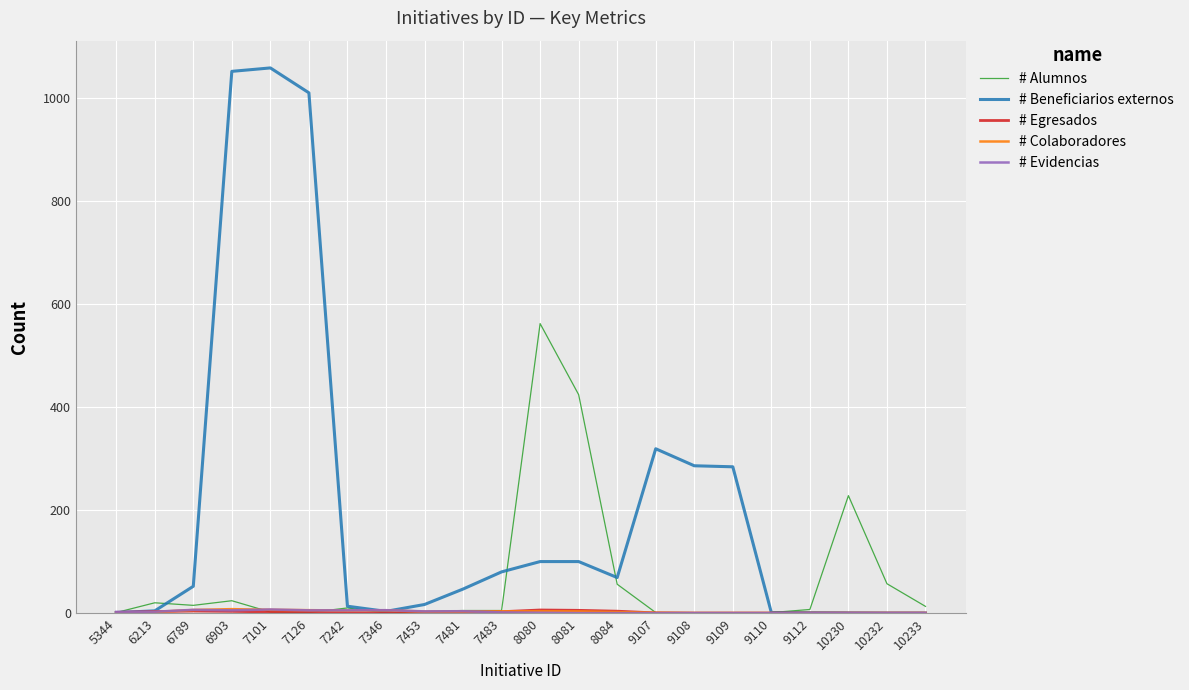

How many lines are shown in the chart?

5